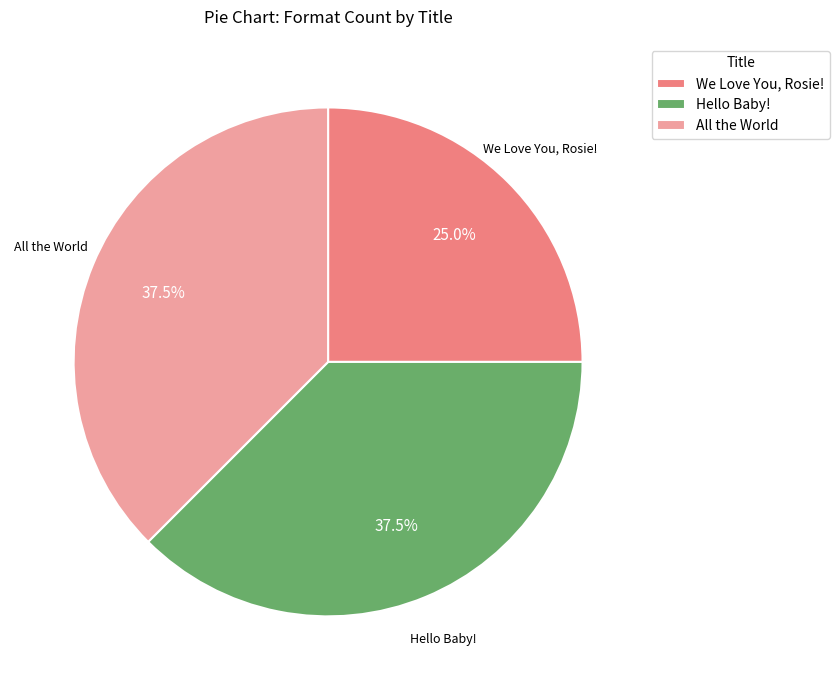

To the nearest percent, what percentage of the pie is We Love You, Rosie!?

25%